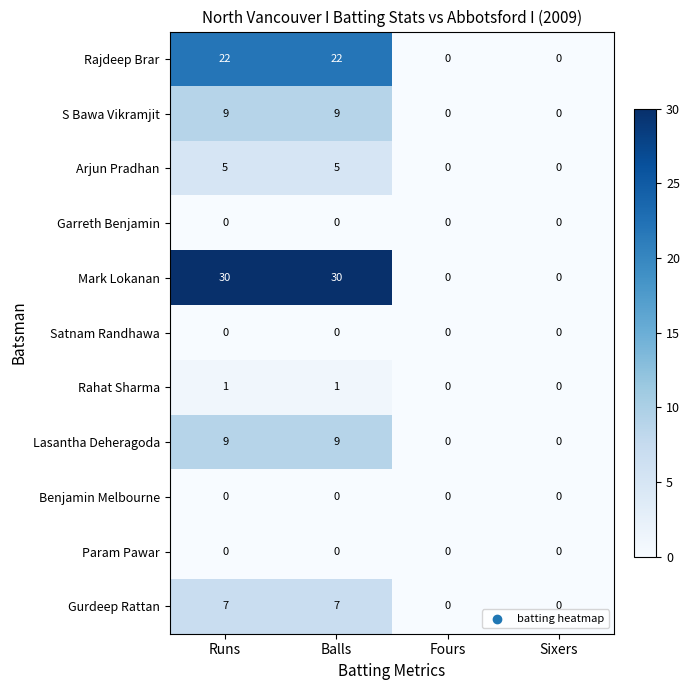

Between Runs and Sixers, which series saw the biggest shift?

Mark Lokanan